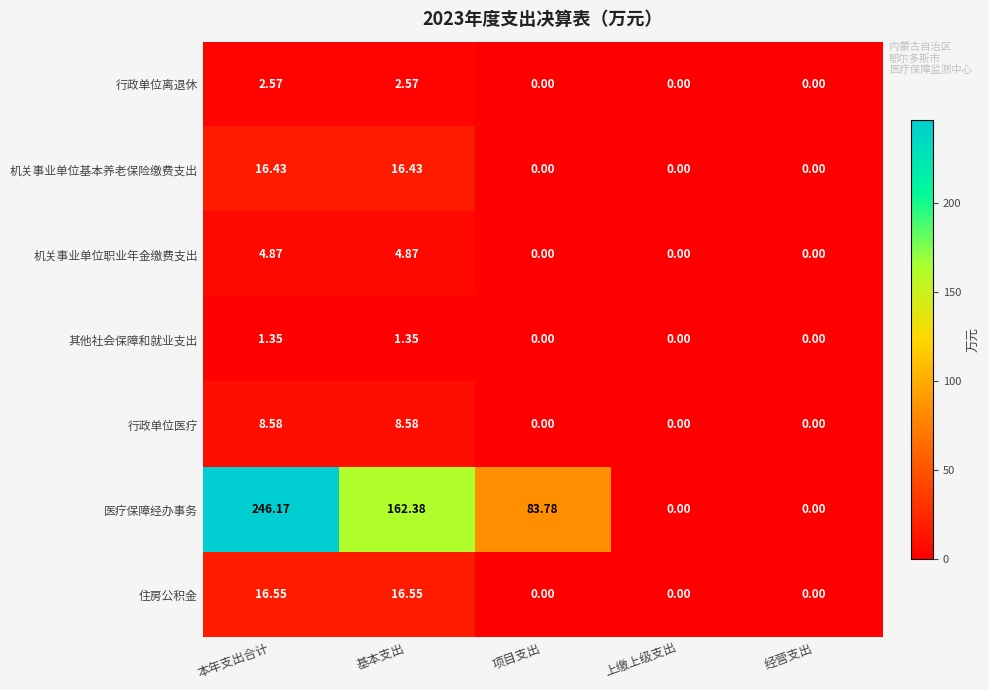

List the series in order of their peak value, highest first.

医疗保障经办事务, 住房公积金, 机关事业单位基本养老保险缴费支出, 行政单位医疗, 机关事业单位职业年金缴费支出, 行政单位离退休, 其他社会保障和就业支出